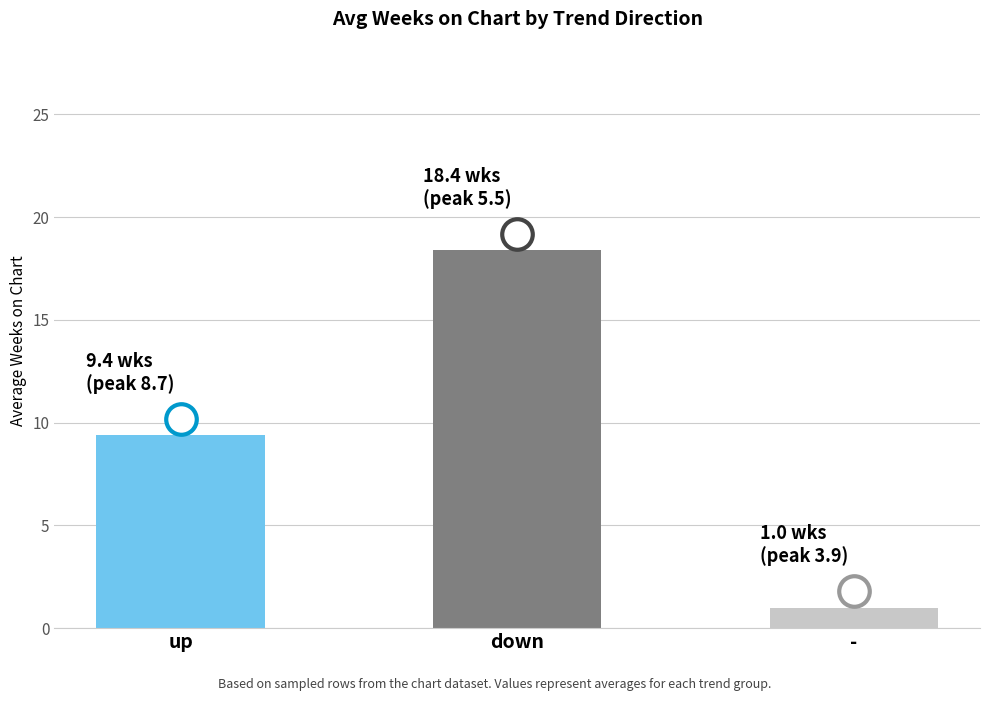

What is the label of the 1st bar from the left?

up